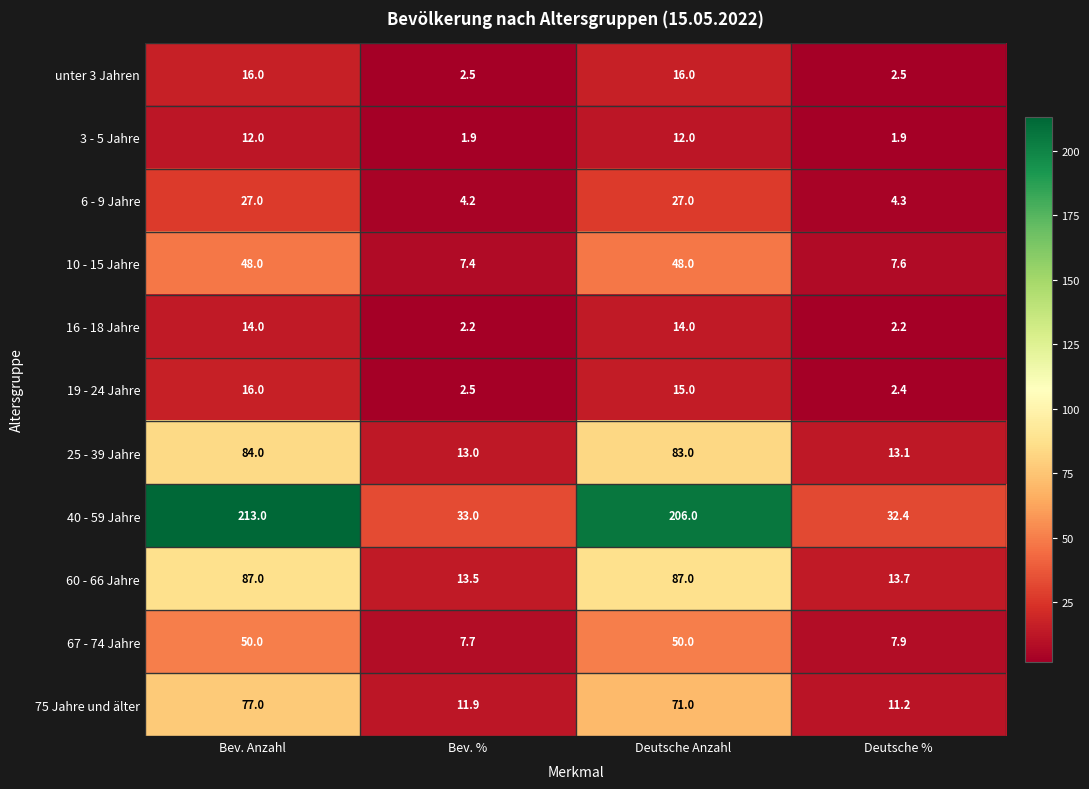

Is the value of 75 Jahre und älter at Deutsche % greater than the value of 40 - 59 Jahre at Bev. %?

No